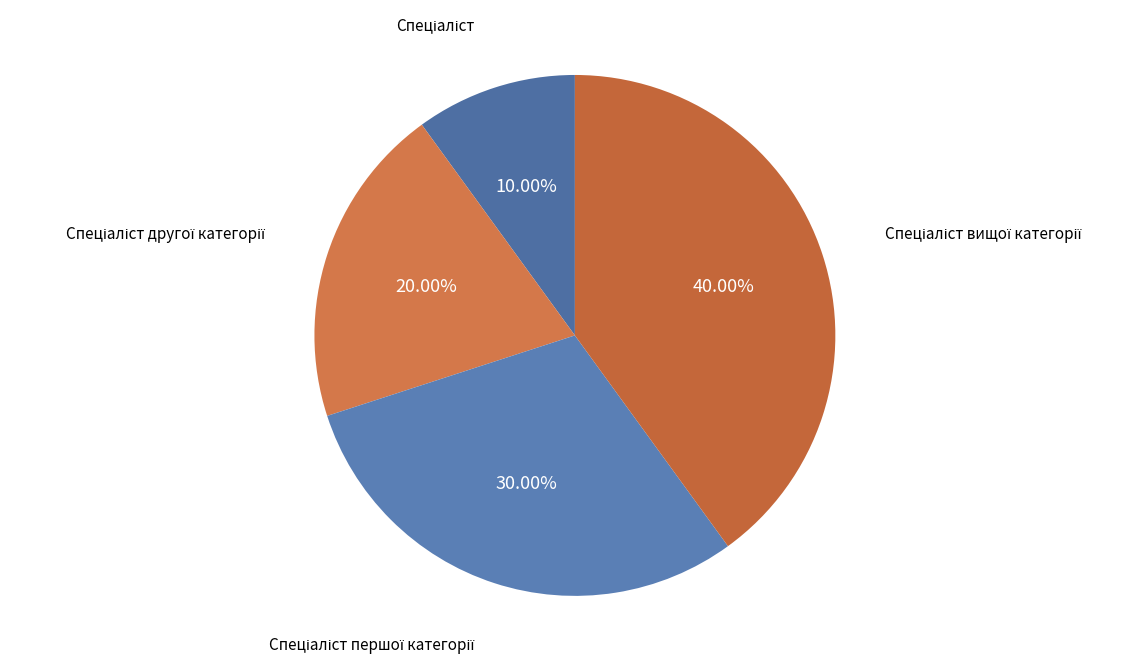

Is there any slice that represents more than half of the pie?

No